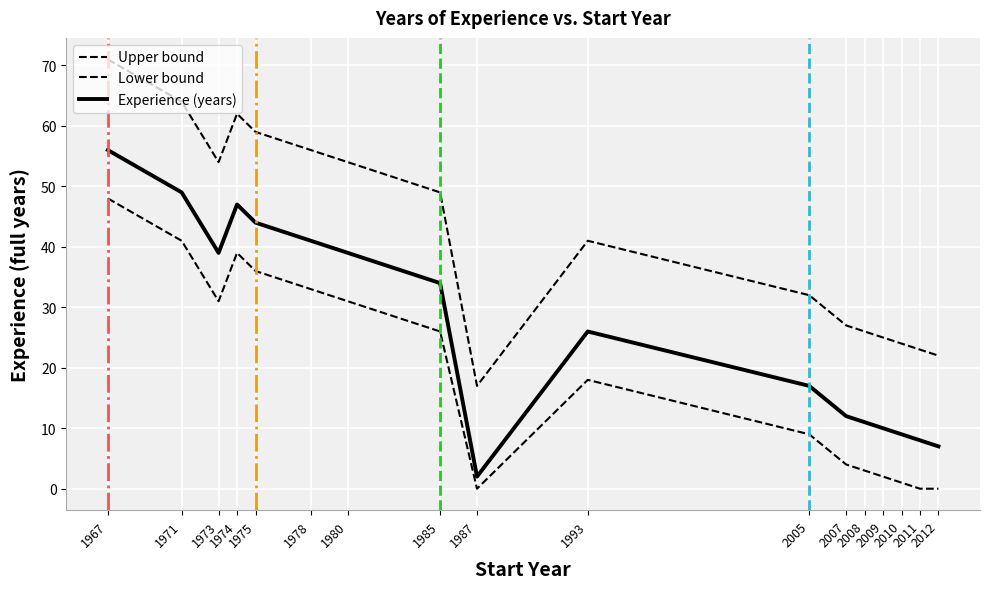

How many lines are shown in the chart?

3